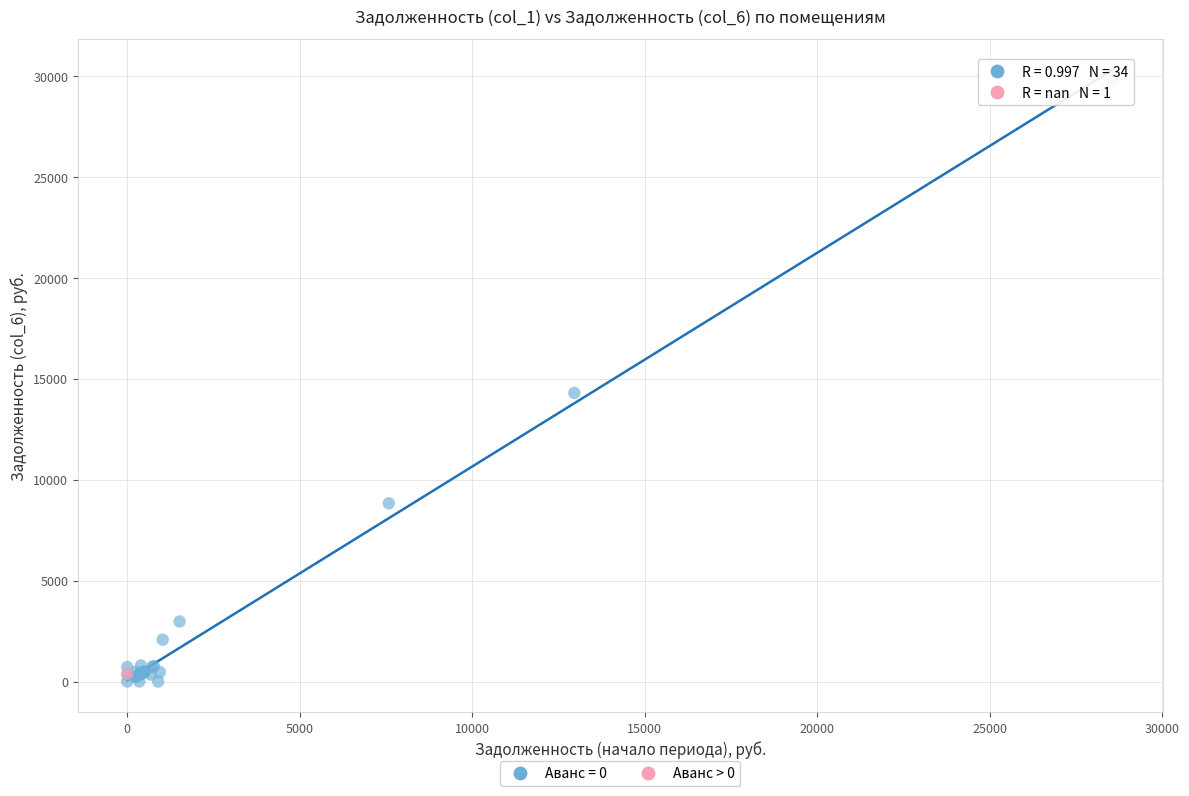

What are all the series names shown in the legend?

Аванс = 0, Аванс > 0